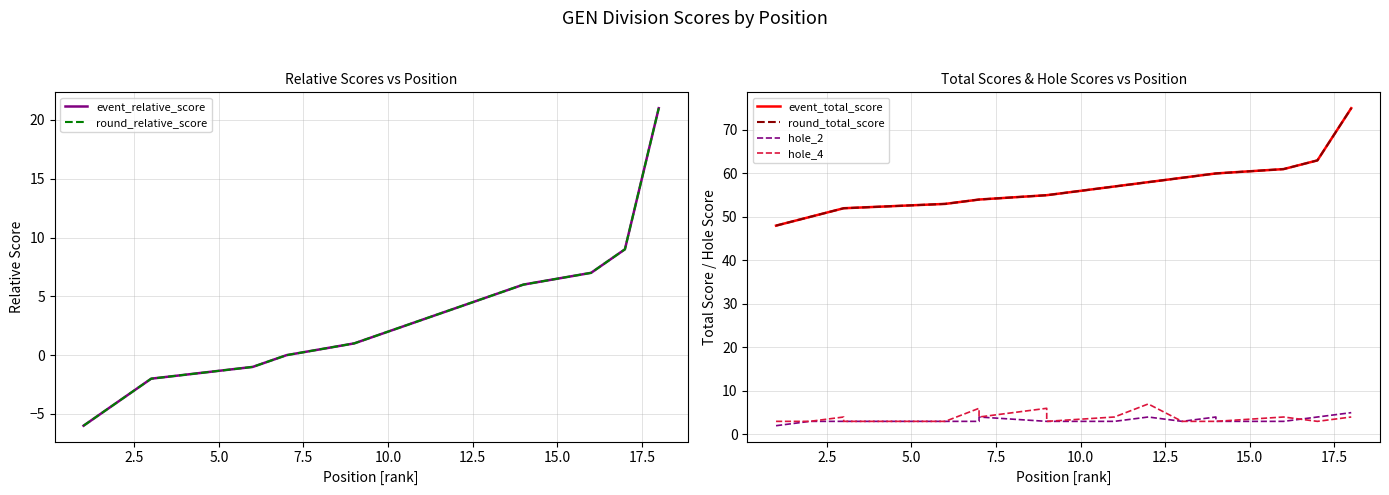

How many categories are shown in the chart?

18